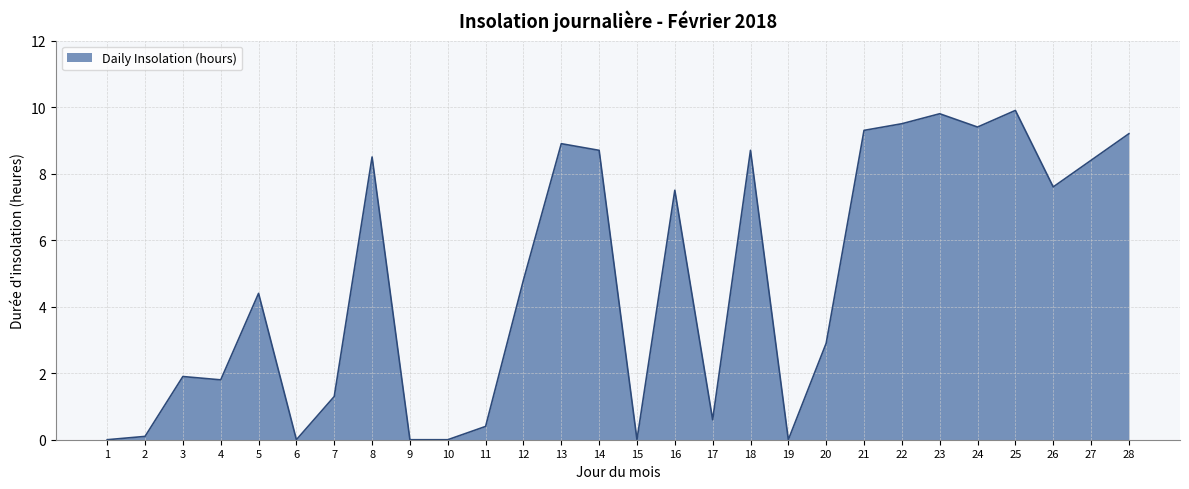

Is it true that the value at 1 is 4.0?

False